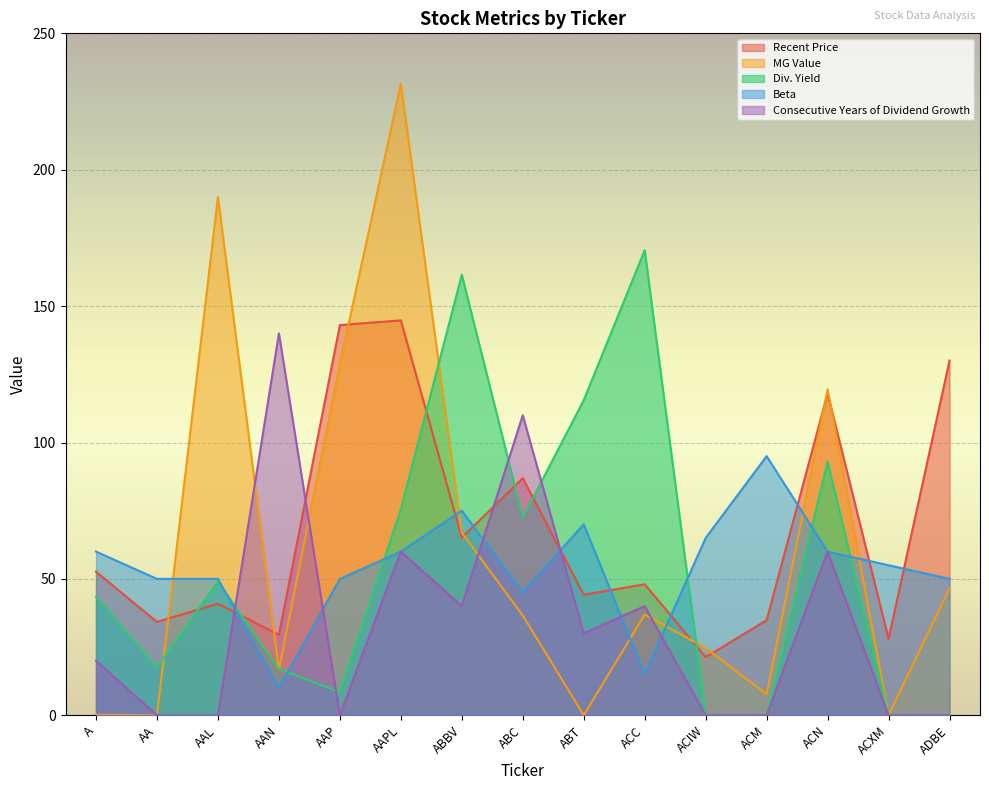

Reading right to left, what are all the values shown in this chart?

Recent Price: ADBE=130.0	ACXM=28.0	ACN=118.0	ACM=34.9	ACIW=21.3	ACC=48.0	ABT=44.2	ABC=86.9	ABBV=65.1	AAPL=144.8	AAP=143.0	AAN=29.5	AAL=40.9	AA=34.2	A=52.6
MG Value: ADBE=46.5	ACXM=0.0	ACN=119.5	ACM=7.7	ACIW=24.7	ACC=36.9	ABT=0.0	ABC=36.6	ABBV=66.9	AAPL=231.5	AAP=128.7	AAN=16.8	AAL=190.0	AA=0.0	A=0.2
Div. Yield: ADBE=0.0	ACXM=0.0	ACN=93.0	ACM=0.0	ACIW=0.0	ACC=170.5	ABT=115.5	ABC=72.5	ABBV=161.5	AAPL=75.5	AAP=8.5	AAN=17.0	AAL=49.0	AA=17.5	A=43.5
Beta: ADBE=50.0	ACXM=55.0	ACN=60.0	ACM=95.0	ACIW=65.0	ACC=15.0	ABT=70.0	ABC=45.0	ABBV=75.0	AAPL=60.0	AAP=50.0	AAN=10.0	AAL=50.0	AA=50.0	A=60.0
Consecutive Years of Dividend Growth: ADBE=0.0	ACXM=0.0	ACN=60.0	ACM=0.0	ACIW=0.0	ACC=40.0	ABT=30.0	ABC=110.0	ABBV=40.0	AAPL=60.0	AAP=0.0	AAN=140.0	AAL=0.0	AA=0.0	A=20.0